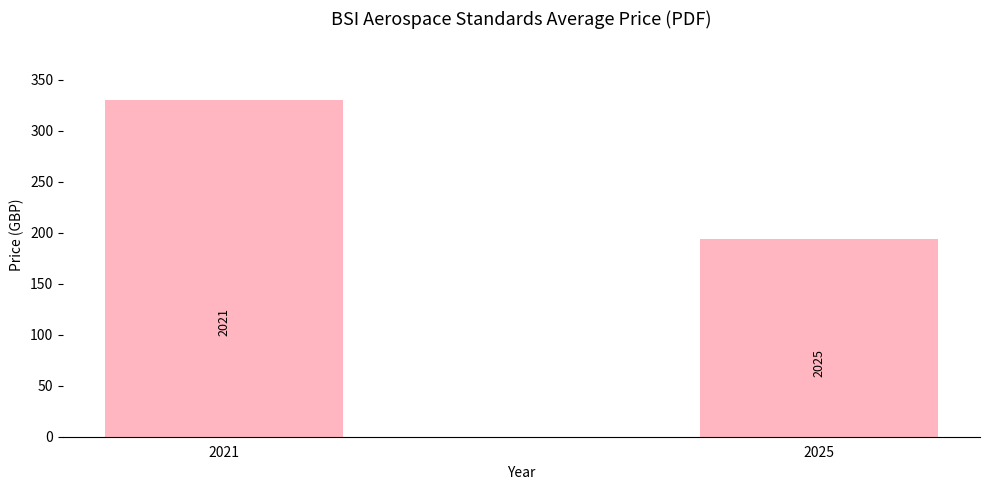

Which label corresponds to the smallest value in the chart?

2025